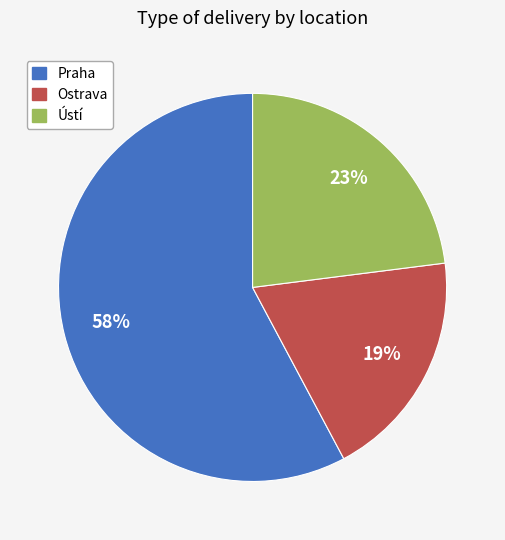

To the nearest percent, what is the average slice percentage?

33%